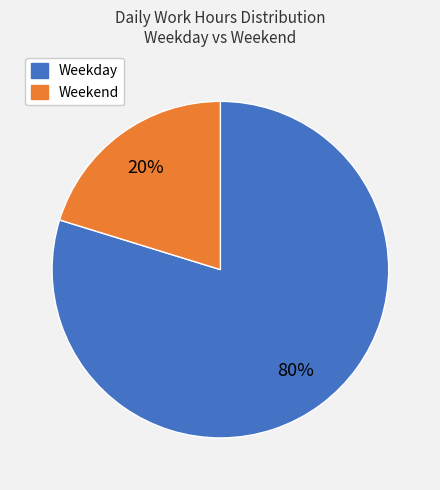

To the nearest percent, what is the average slice percentage?

50%